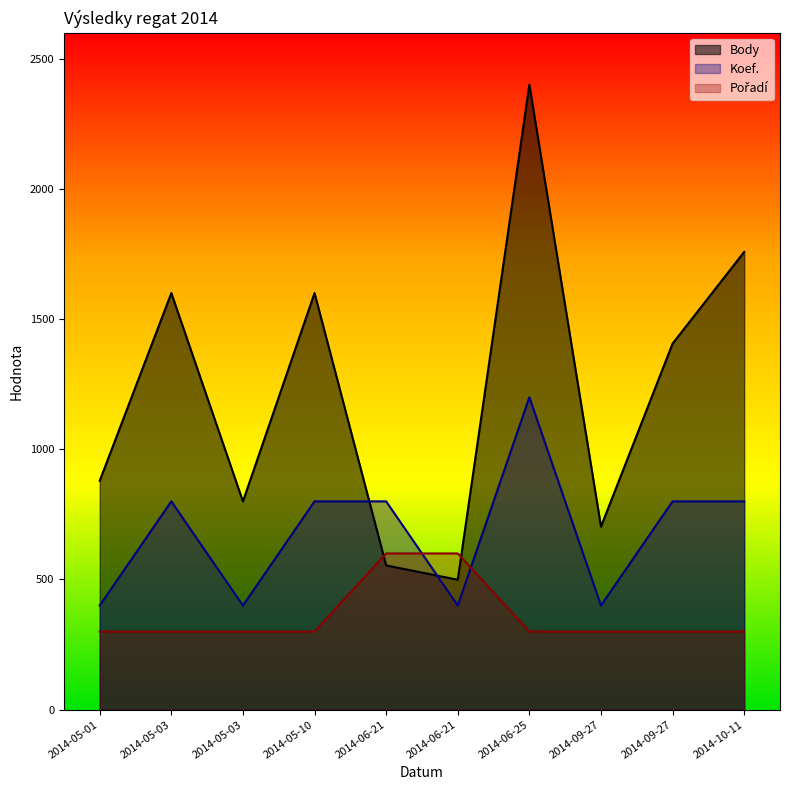

At how many categories does at least one series exceed 1990?

1